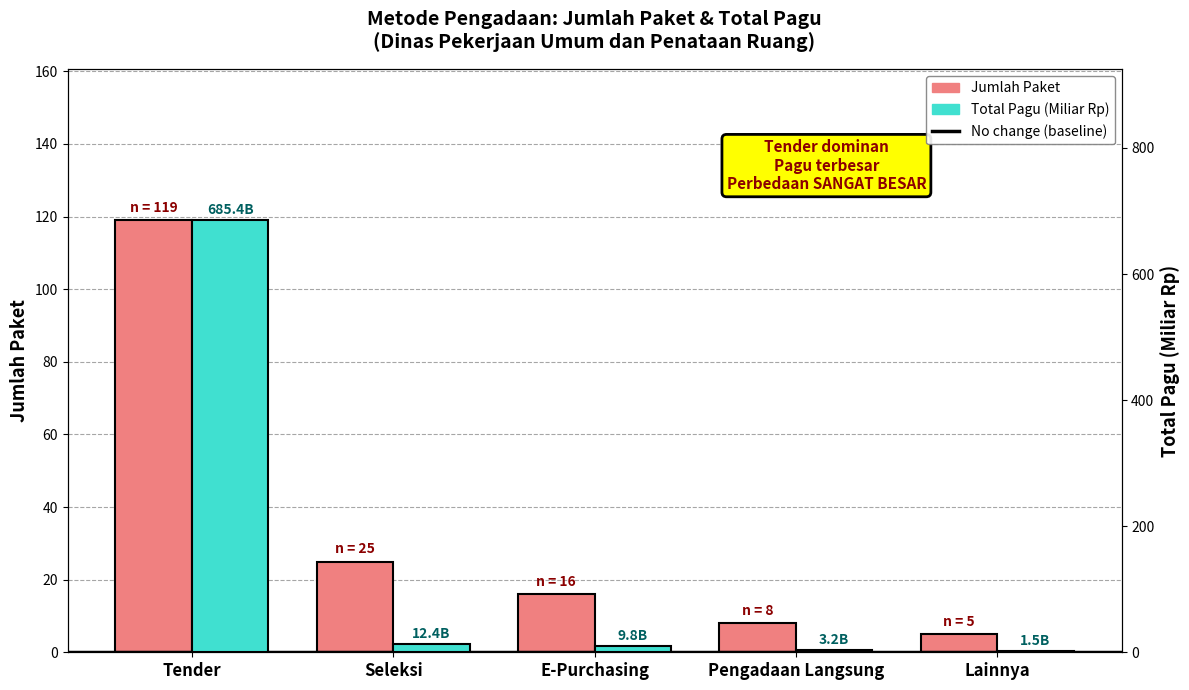

Where is Jumlah Paket nearest to the value 62?

Seleksi